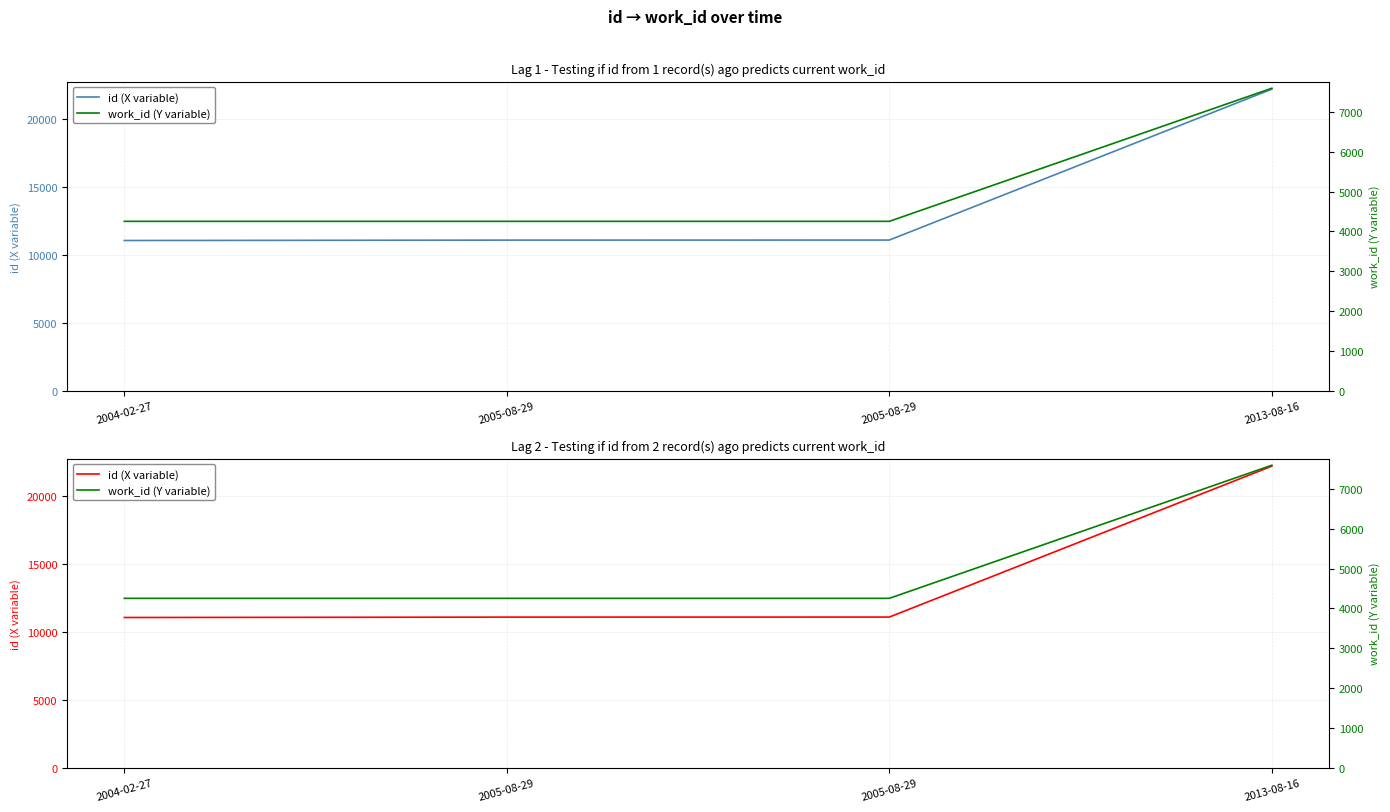

At how many categories does at least one series exceed 4807?

4